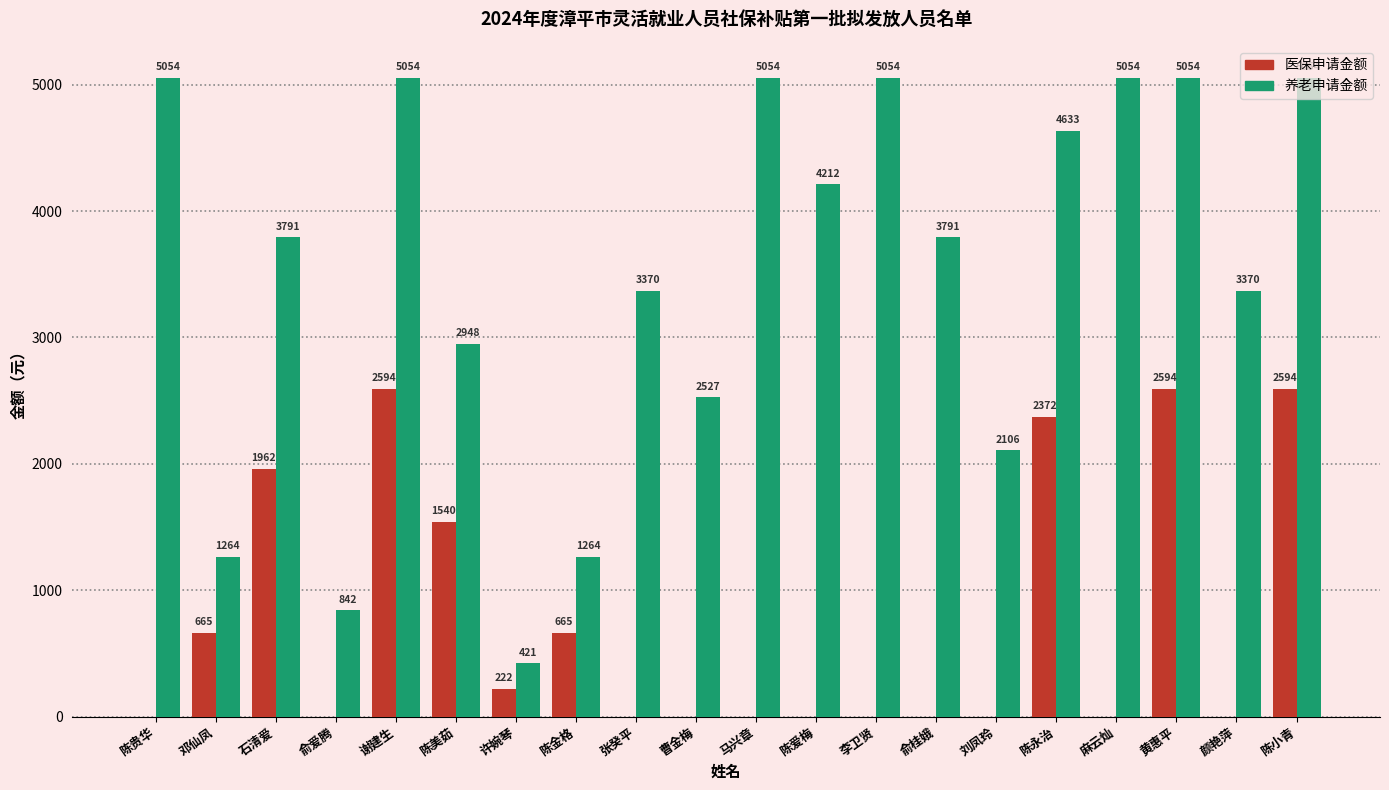

What is the average value of the 医保申请金额 series?

760.3